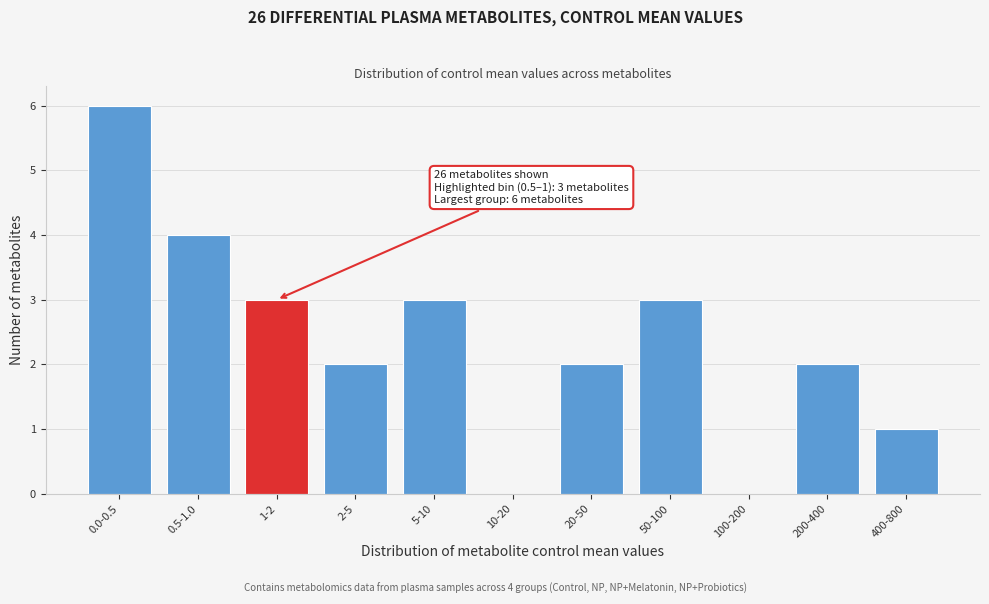

Reading right to left, transcribe all the data shown in this chart.

400-800=1	200-400=2	100-200=0	50-100=3	20-50=2	10-20=0	5-10=3	2-5=2	1-2=3	0.5-1.0=4	0.0-0.5=6